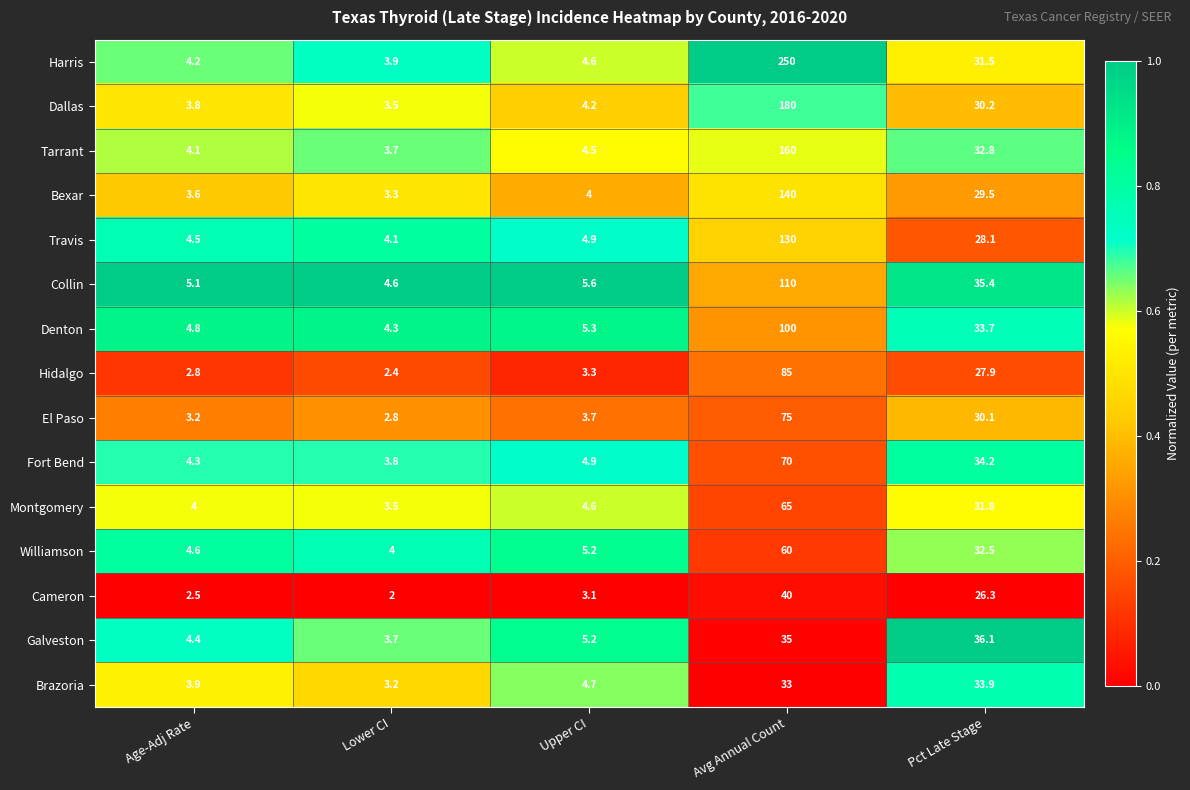

What is the difference between the second highest and second lowest values in the Travis series?

23.6